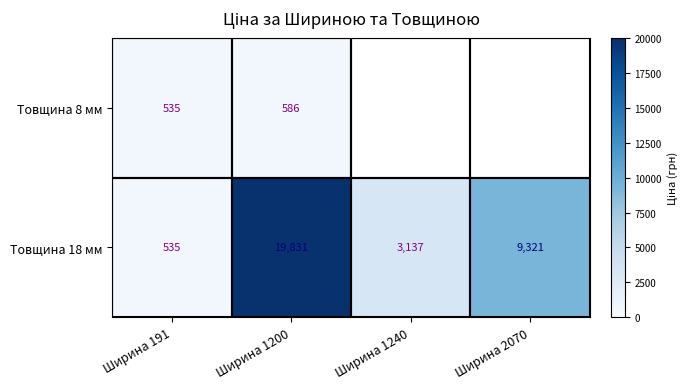

Which category has the highest value in the Товщина 18 мм series?

Ширина 1200